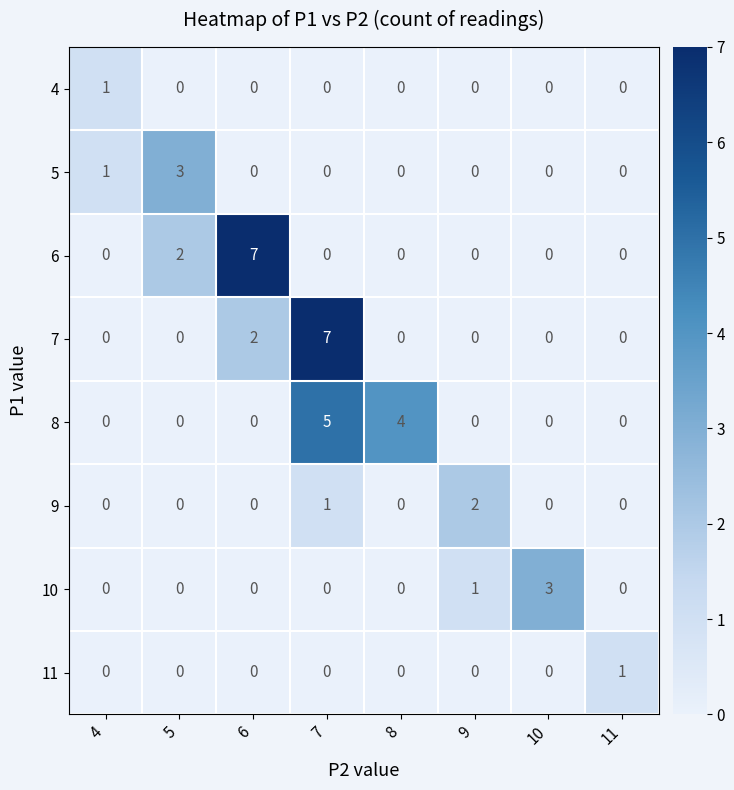

Is it true that 5 equals 0 at 8?

True